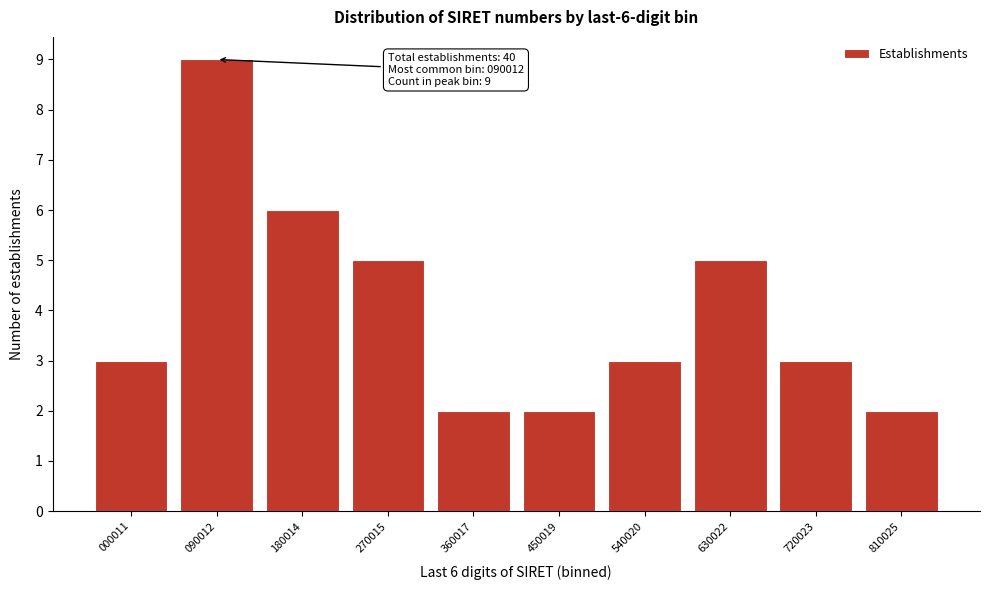

Reading left to right, transcribe all the data shown in this chart.

000011=3	090012=9	180014=6	270015=5	360017=2	450019=2	540020=3	630022=5	720023=3	810025=2